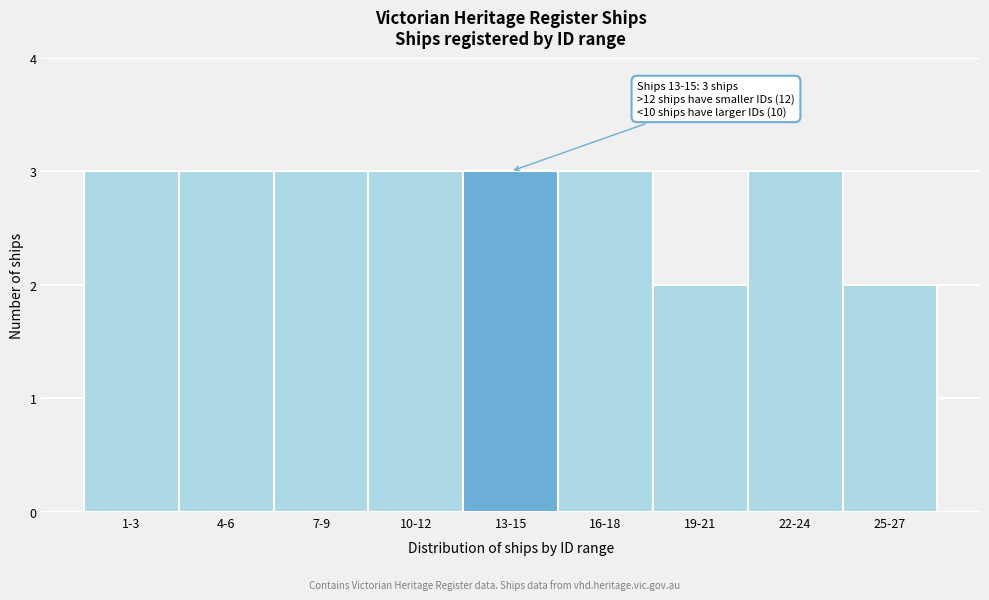

Reading right to left, transcribe all the data shown in this chart.

2	3	2	3	3	3	3	3	3